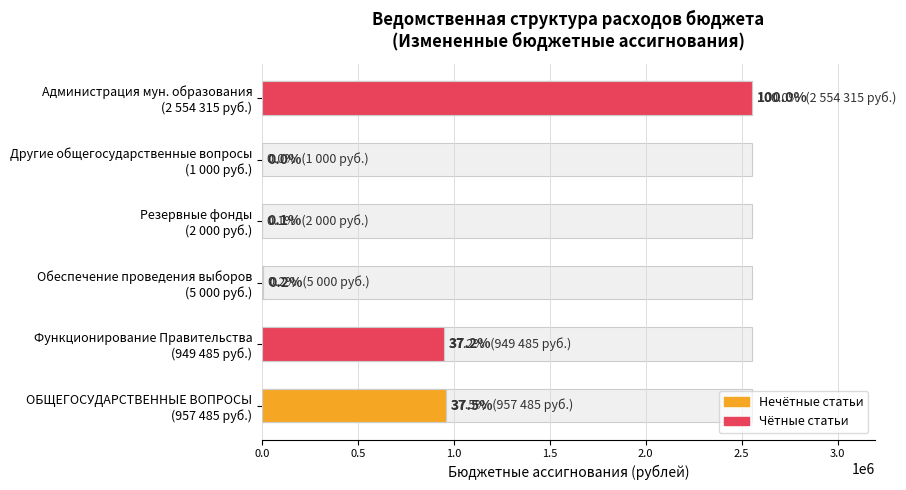

How many bars are there in total?

6